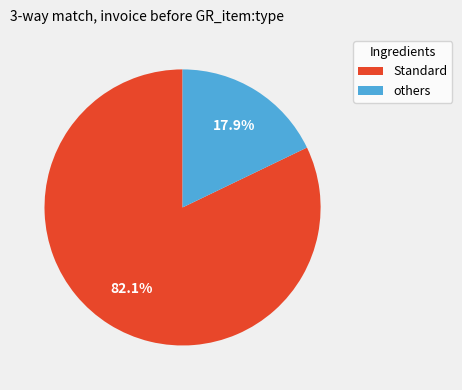

Which has a higher value, Standard or others?

Standard